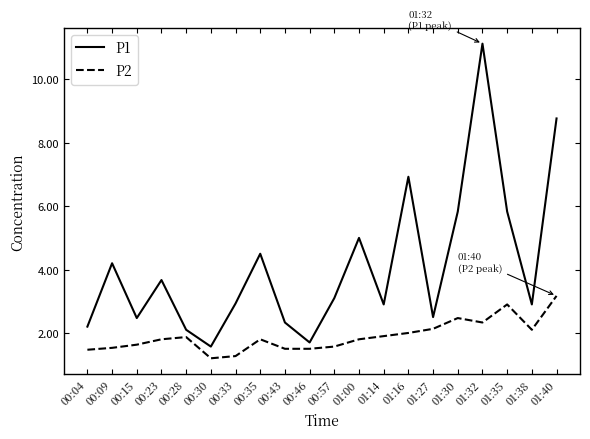

Which category has the highest value across all series?

01:32